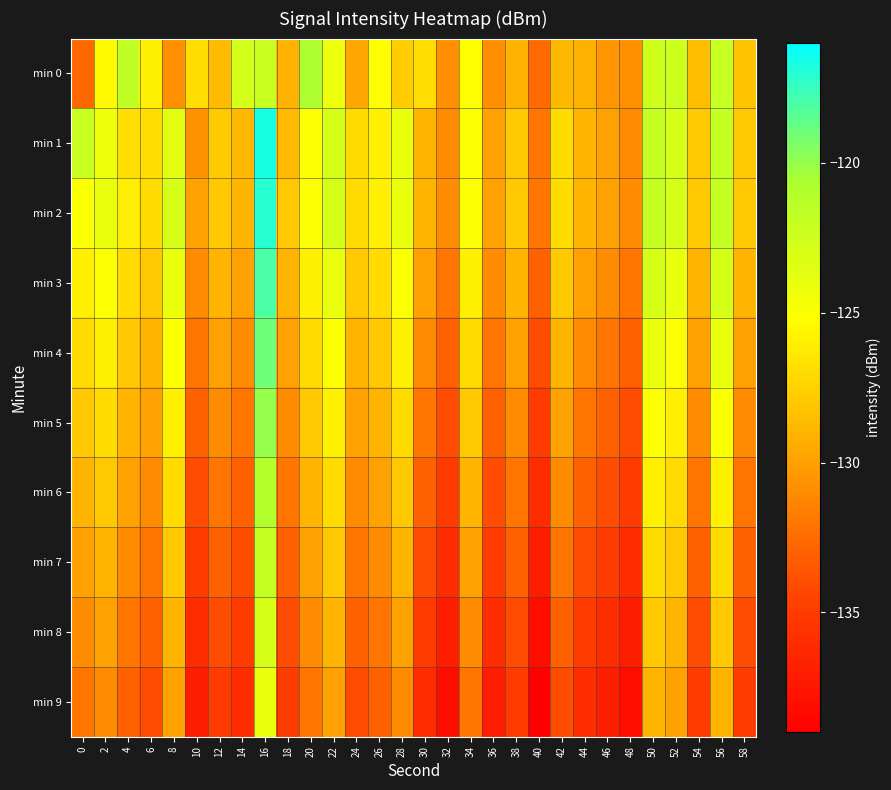

Which label corresponds to the largest value in the chart?

16